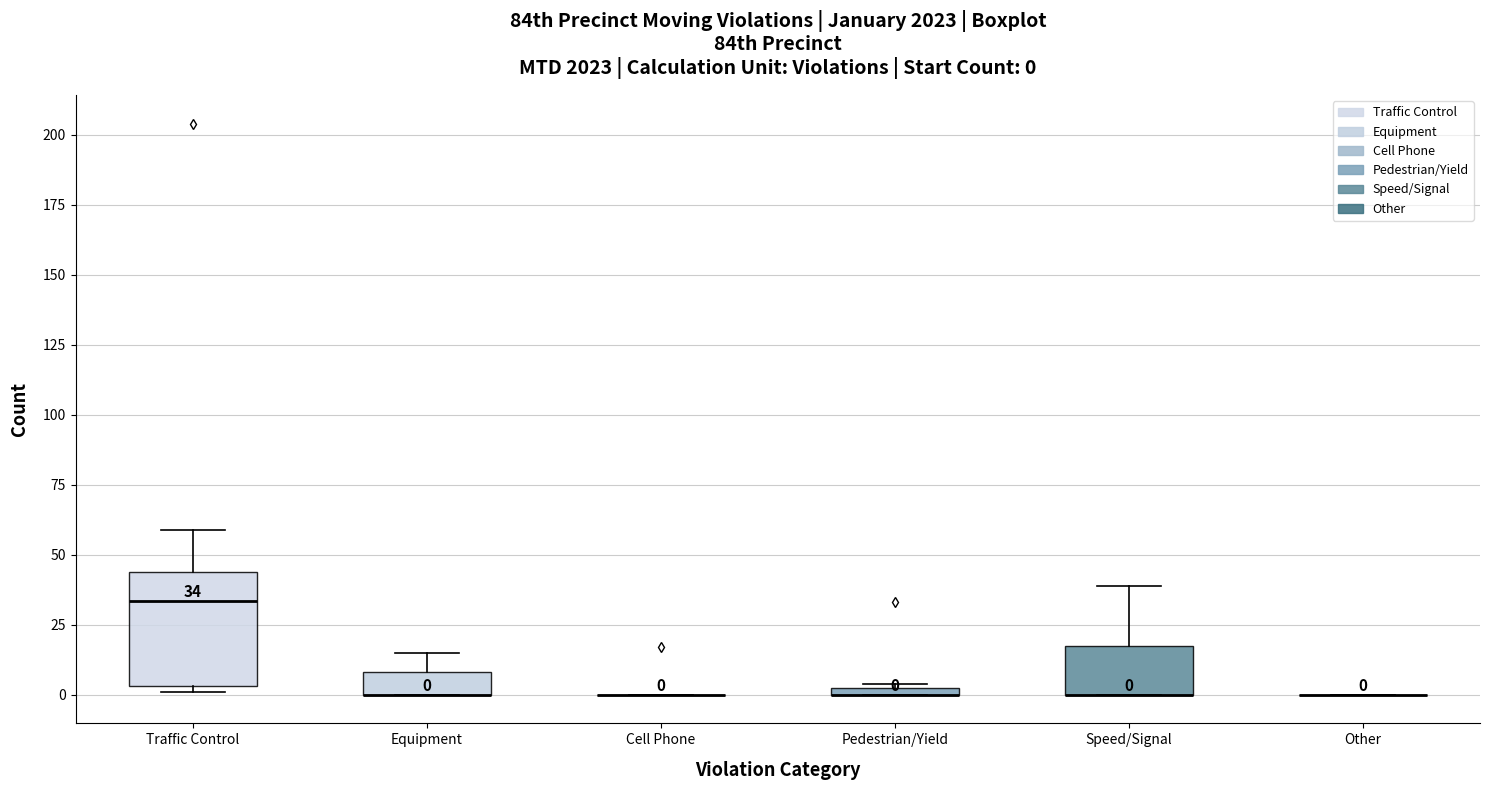

Which box is the tallest, from its lower edge to its upper edge?

Traffic Control